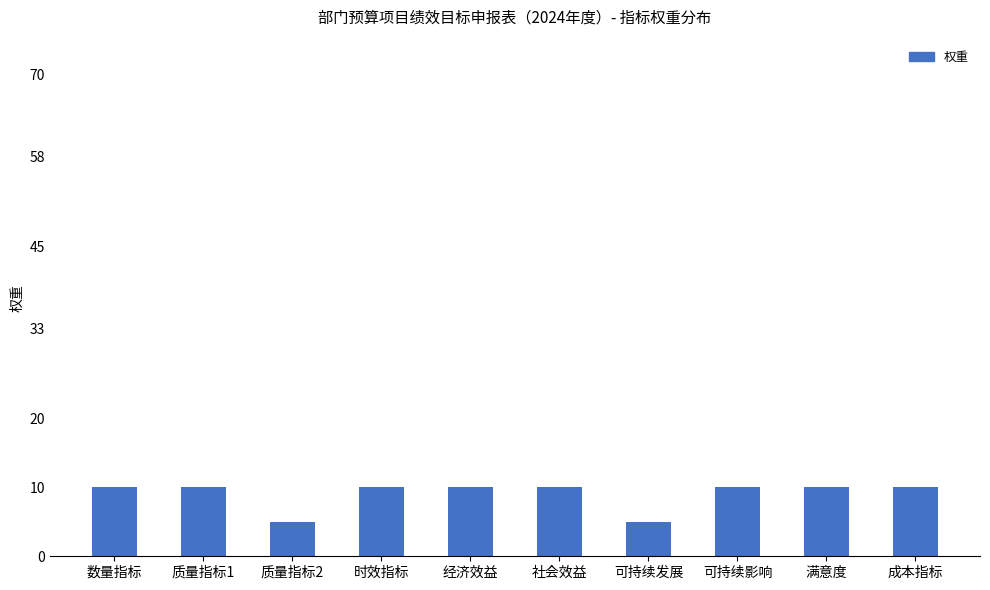

True or false: the data shows 10 at 数量指标.

True